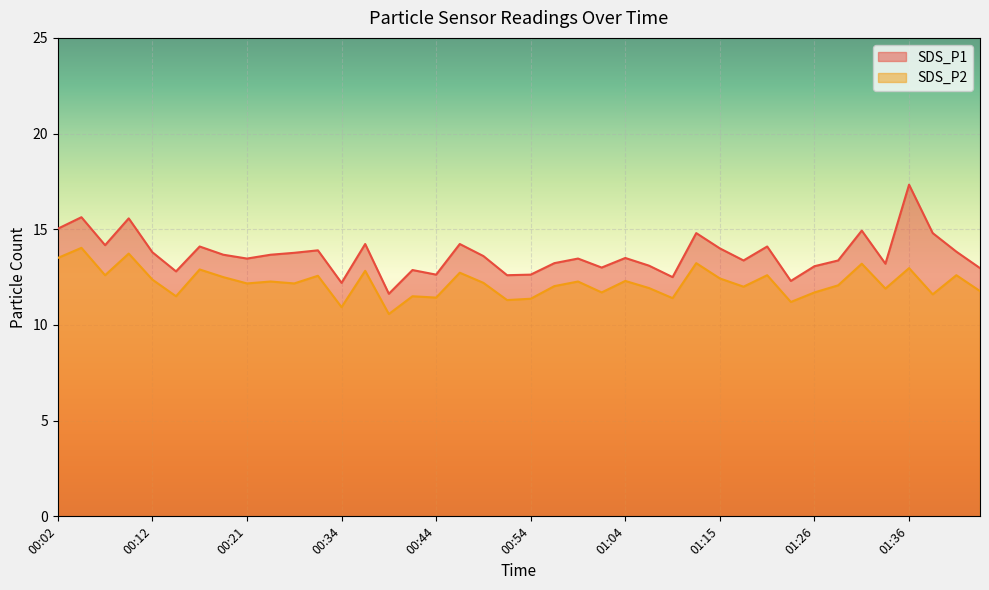

At which label does SDS_P2 reach its minimum?

00:39